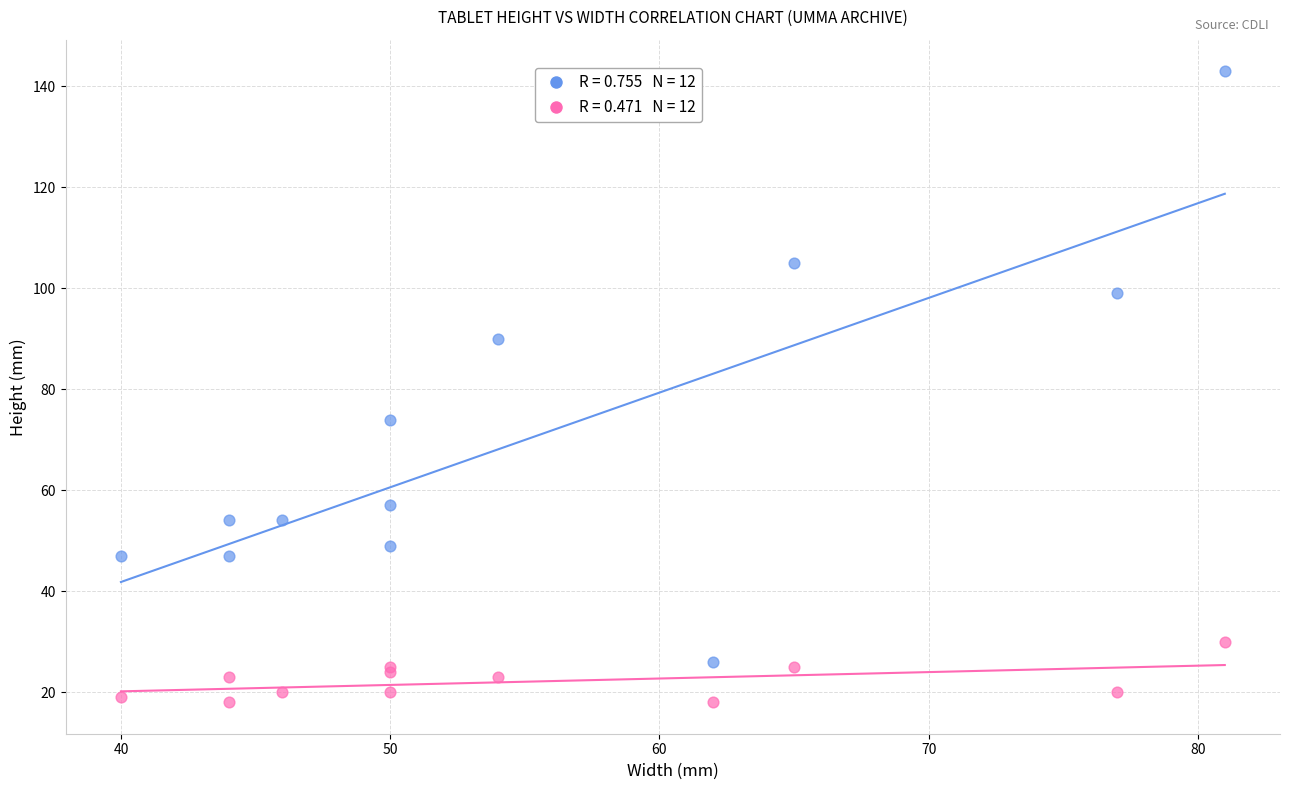

Across all series, what Y value is closest to 80?

74